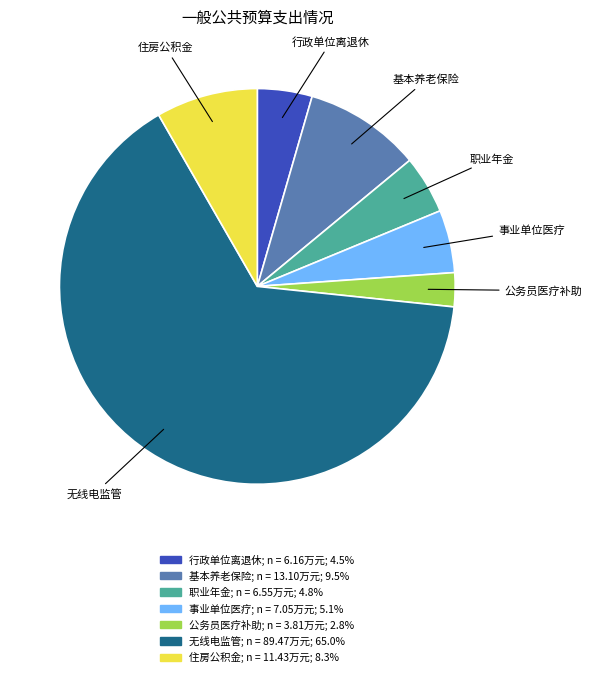

How many slices are in this pie chart?

7